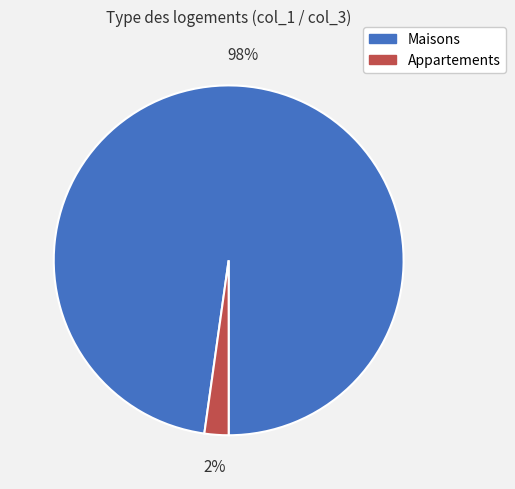

What is the smallest slice in the pie chart?

Appartements